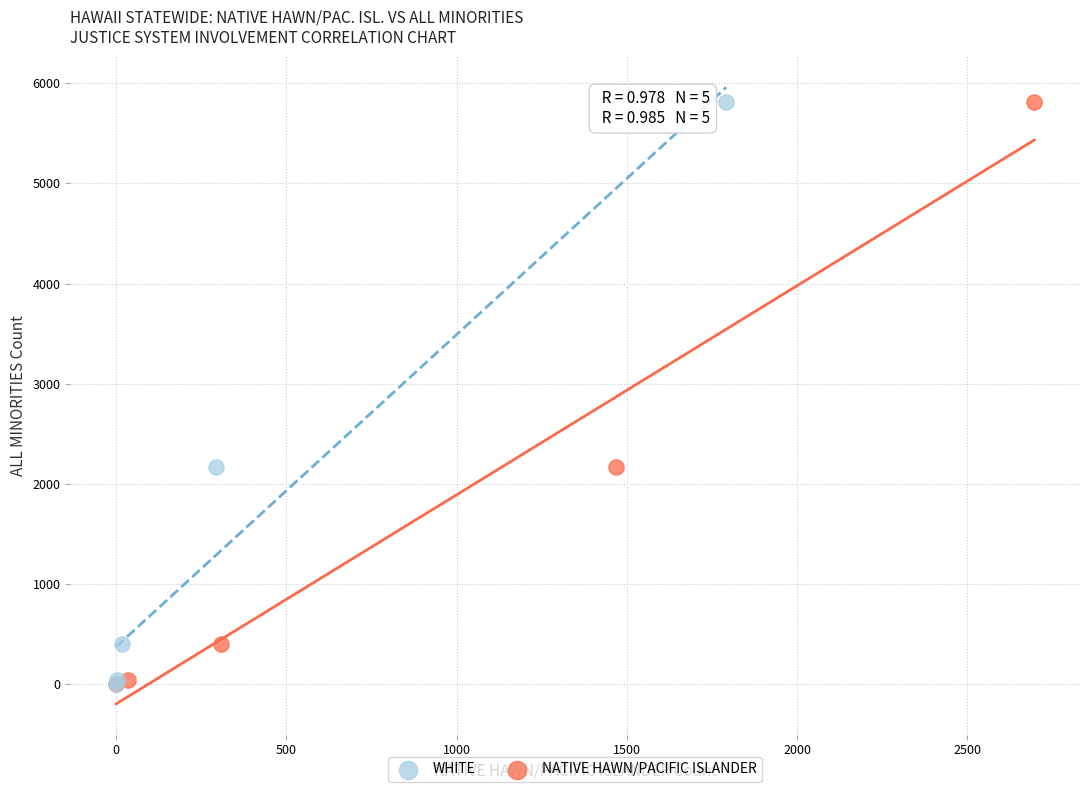

What are all the series names shown in the legend?

WHITE, NATIVE HAWN/PACIFIC ISLANDER